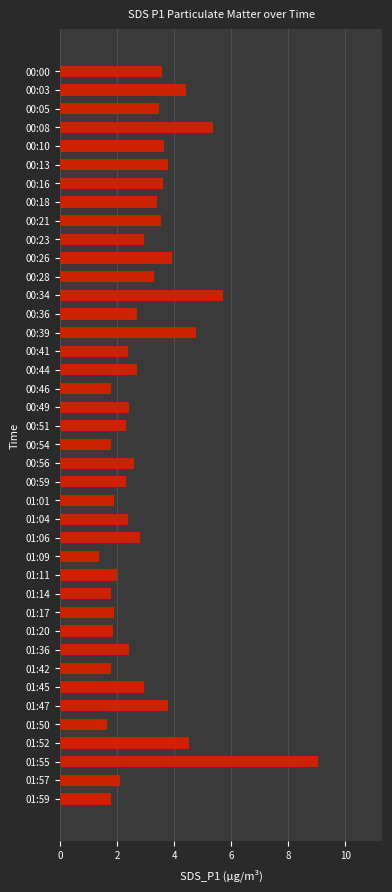

Is it true that the value at 00:49 is 3.2?

False